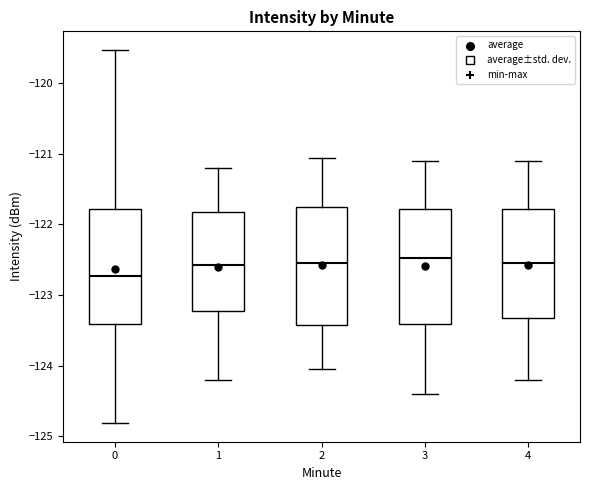

Which box's median line is the lowest?

0